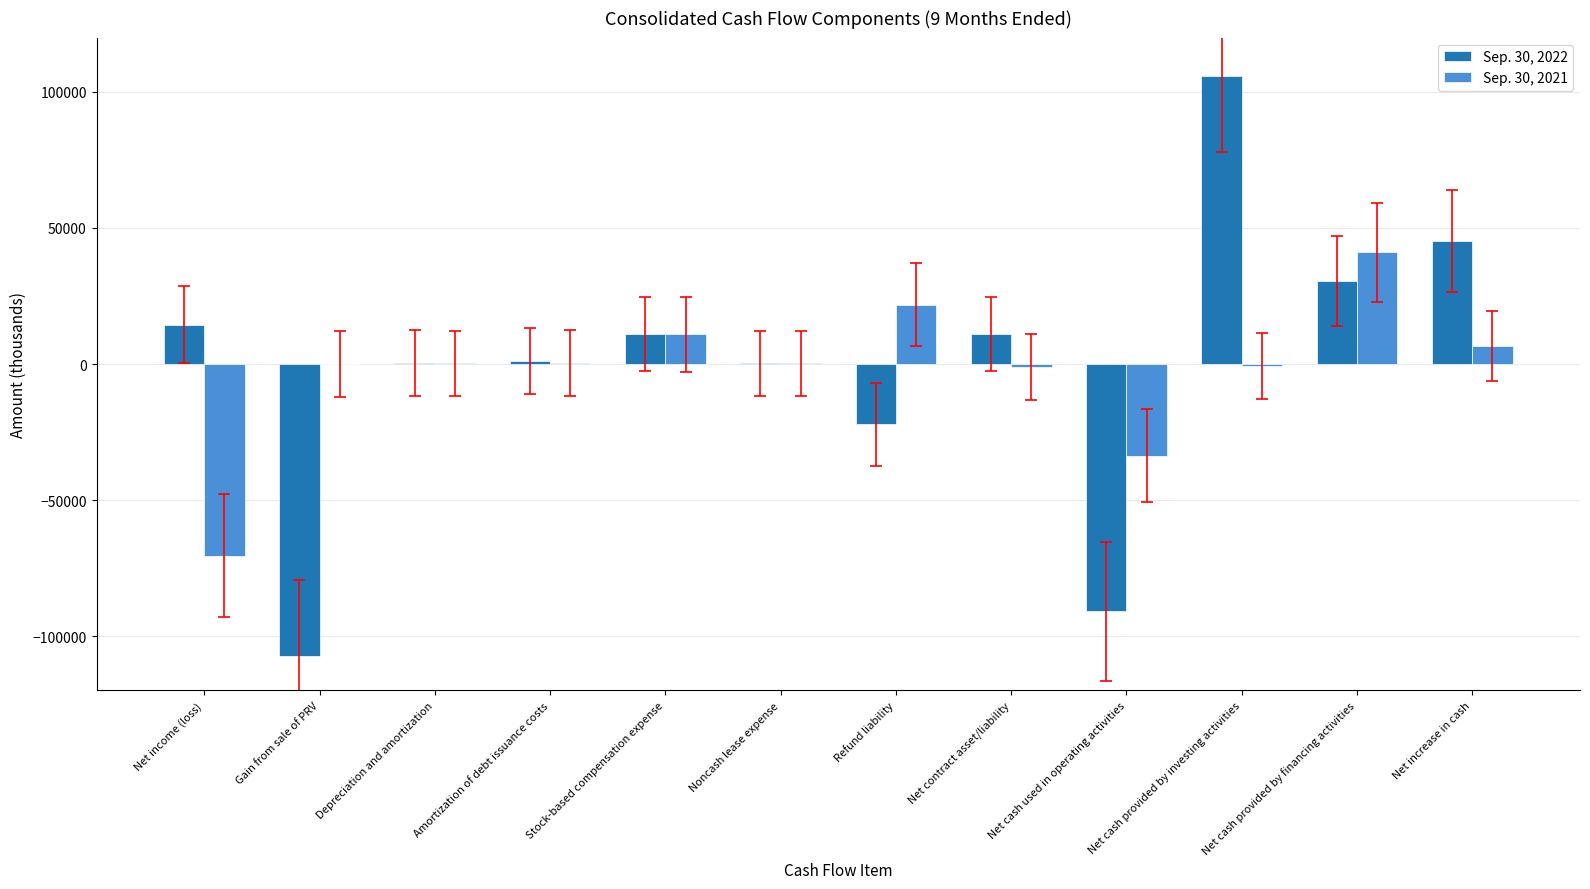

The Sep. 30, 2022 series shows -60811 at Gain from sale of PRV. True or false?

False